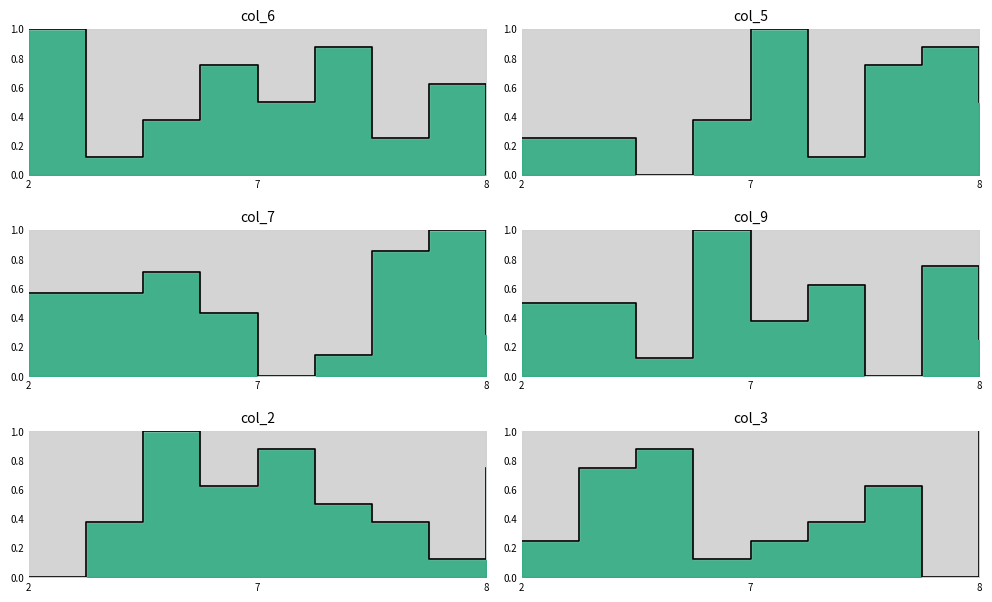

At which label is col_5 closest to 0?

6